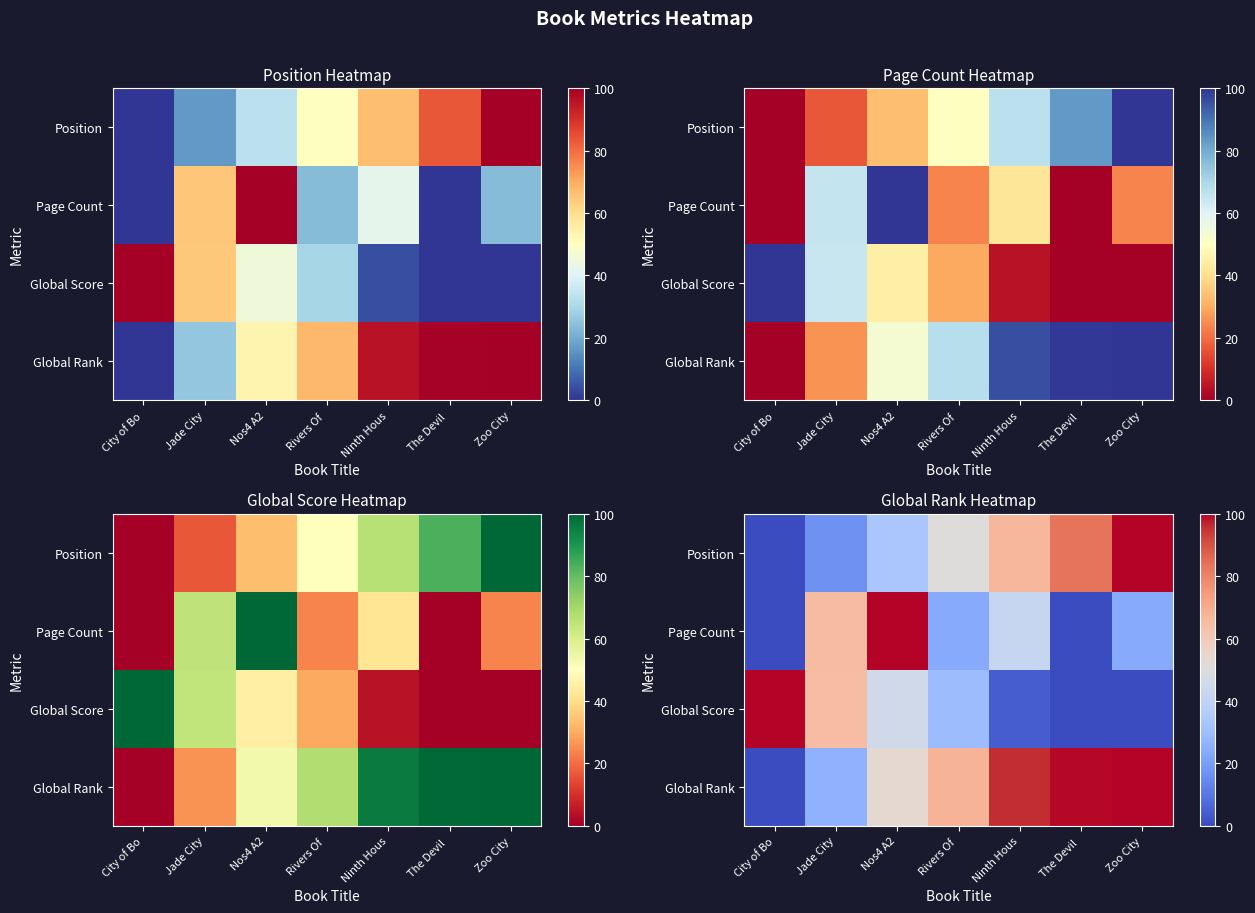

Is the value of Global Rank at Jade City greater than the value of Position at City of Bo?

Yes